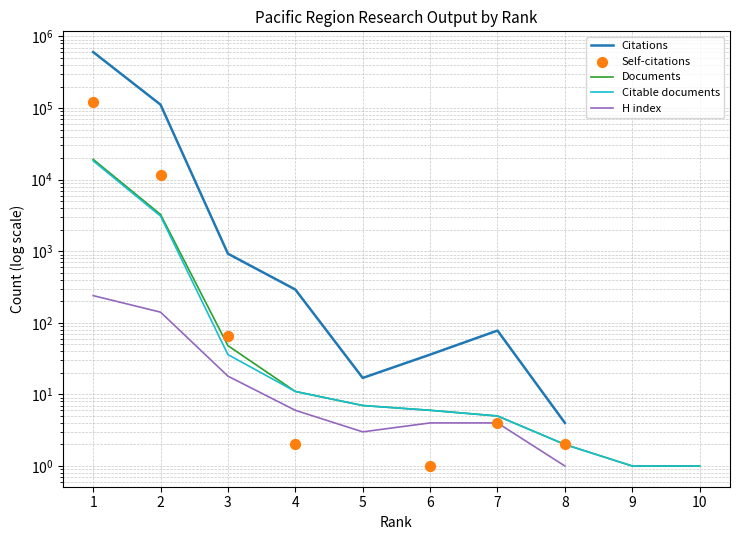

At how many categories does at least one series exceed 334389?

1